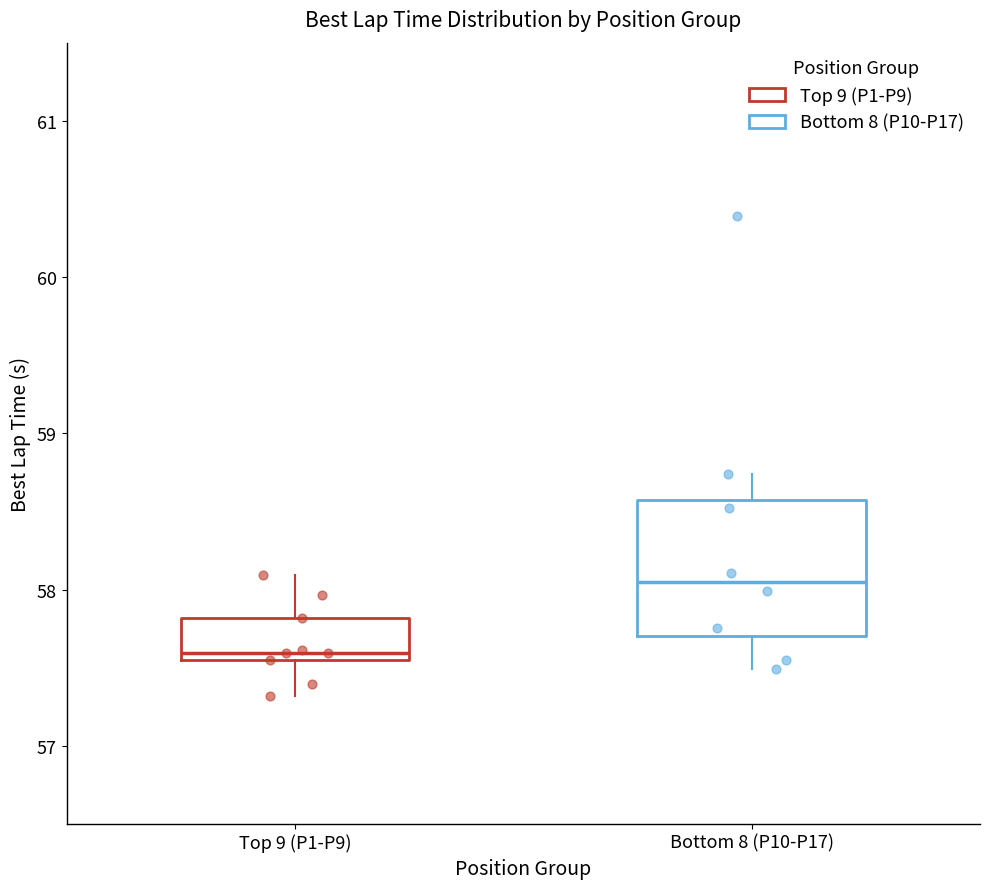

Where does the lower whisker of the box for Top 9 (P1-P9) end on the y-axis? The values are not printed on the chart, so give them approximately, as read against the axis.

57.3